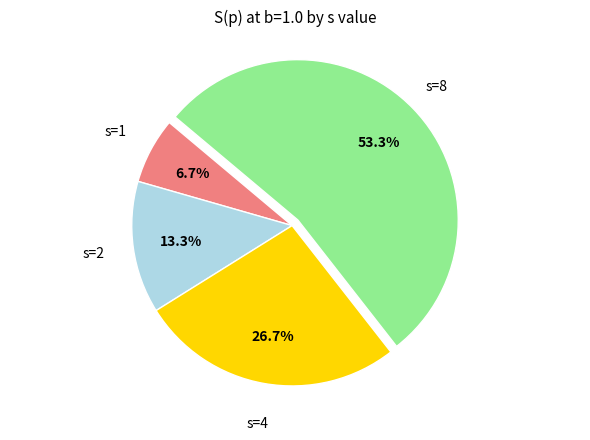

Is there a majority slice in this chart?

Yes